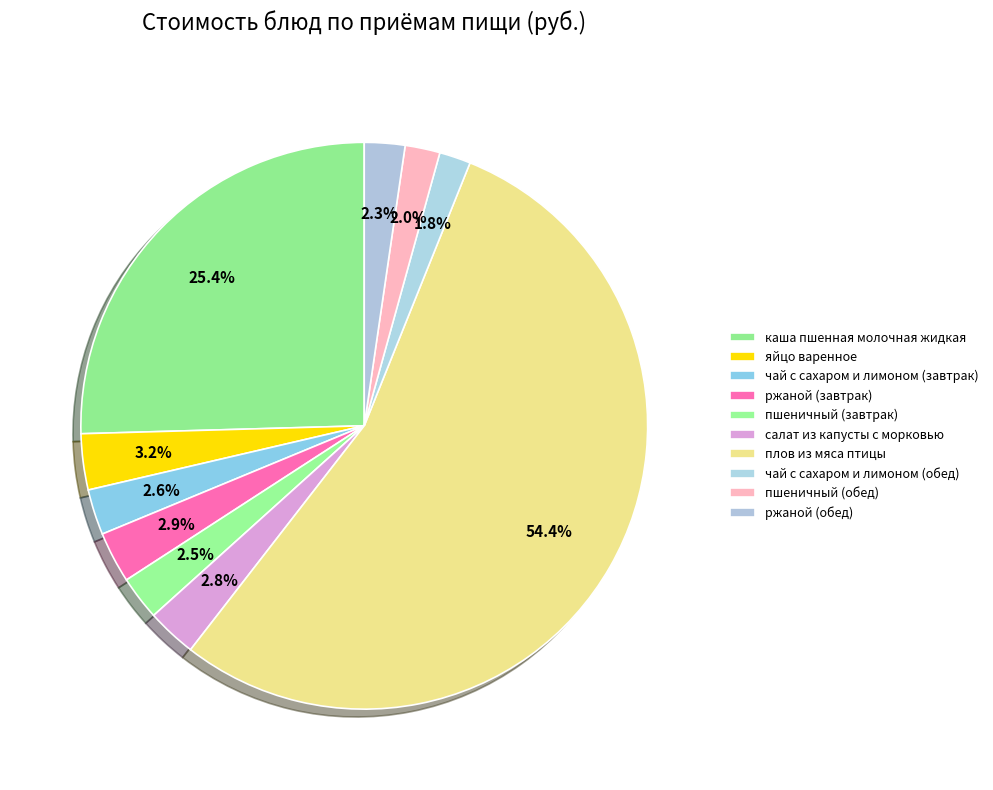

Combined, what portion of the pie is каша пшенная молочная жидкая and пшеничный (обед)?

27.4%